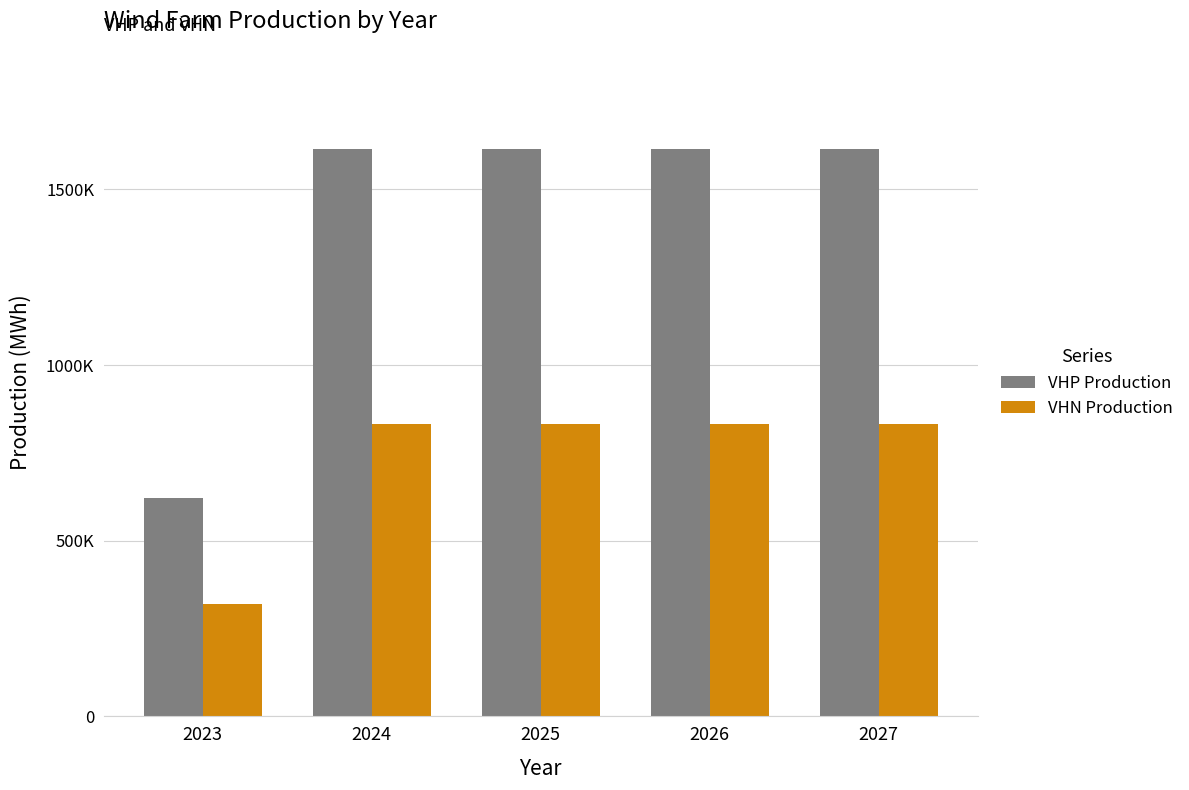

The VHN Production series shows 559192.5 at 2027. True or false?

False